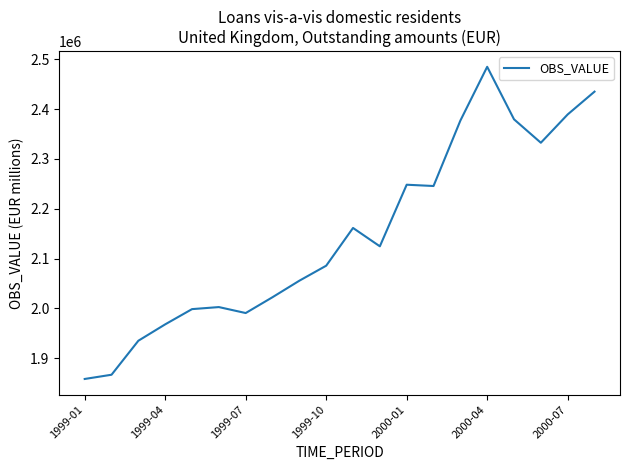

How many values exceed 2124634?

10